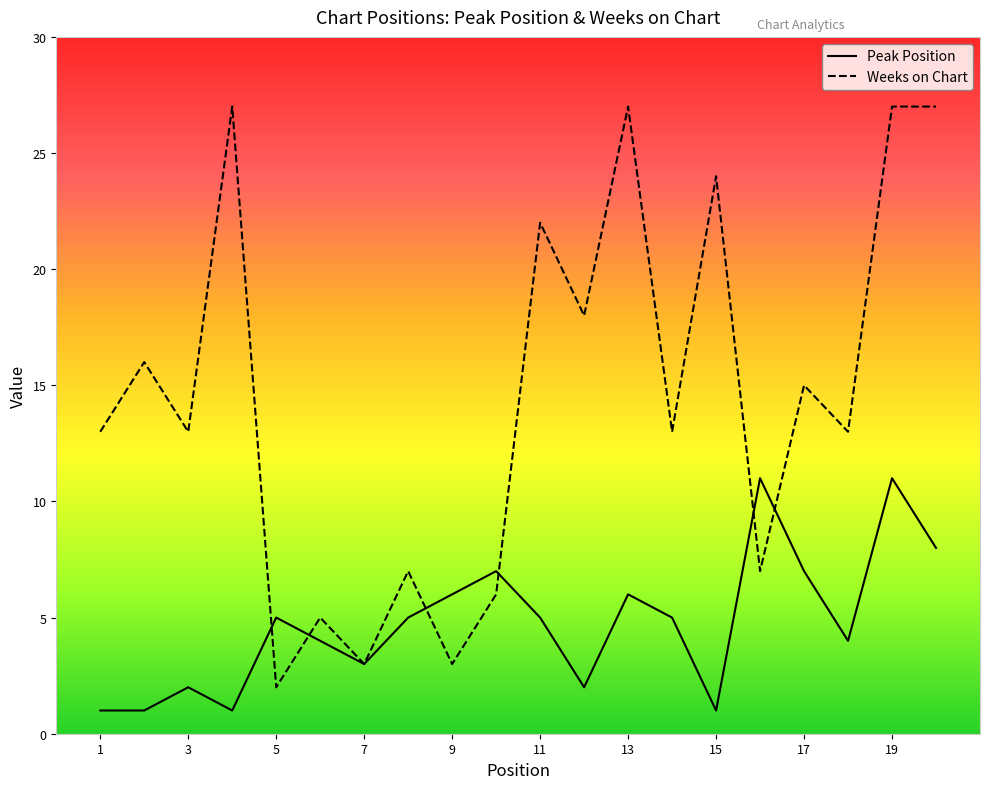

Does the chart have visible grid lines?

No